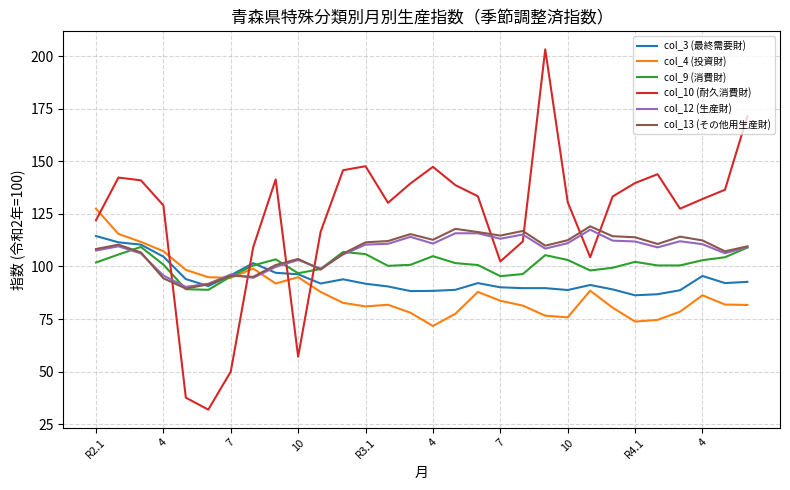

What is the highest value of the col_12 (生産財) series?

117.5